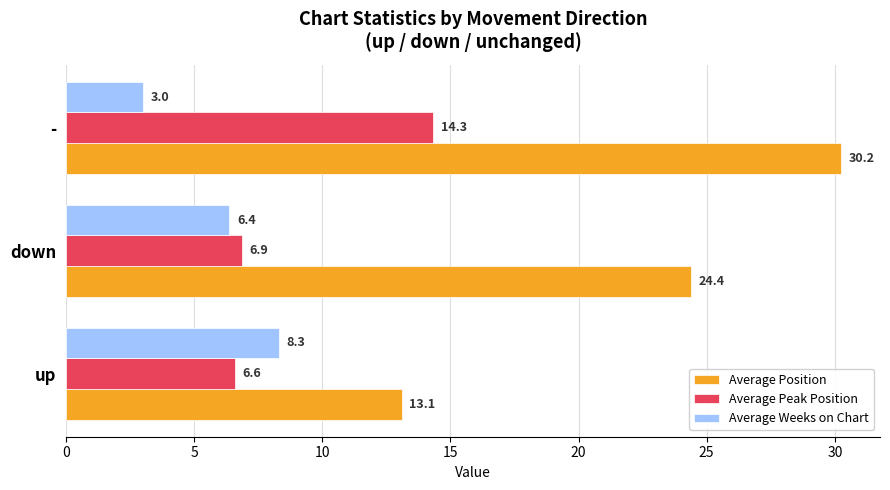

At which label does Average Weeks on Chart reach its peak?

up